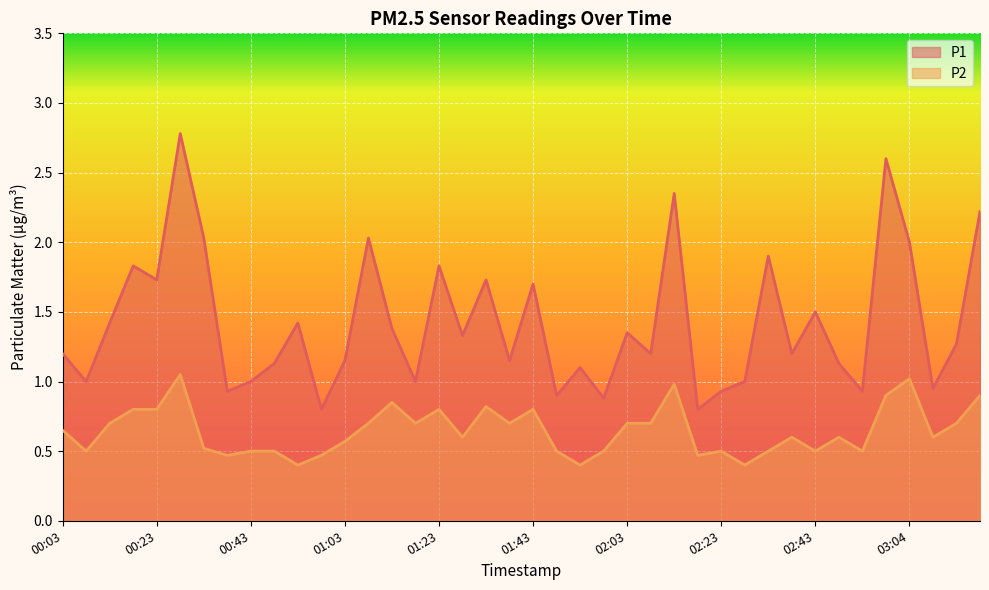

What is the difference between the maximum and second lowest values in the P2 series?

0.7